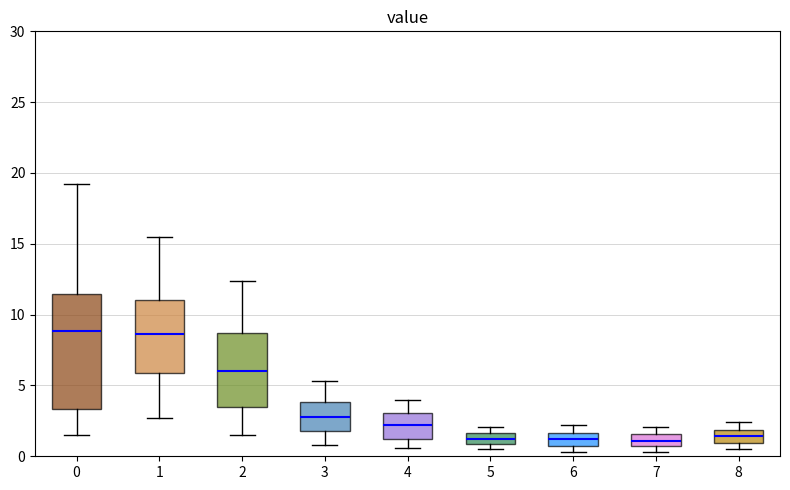

Where is the upper edge of the box at x = 8 on the y-axis? The values are not printed on the chart, so give them approximately, as read against the axis.

2.0